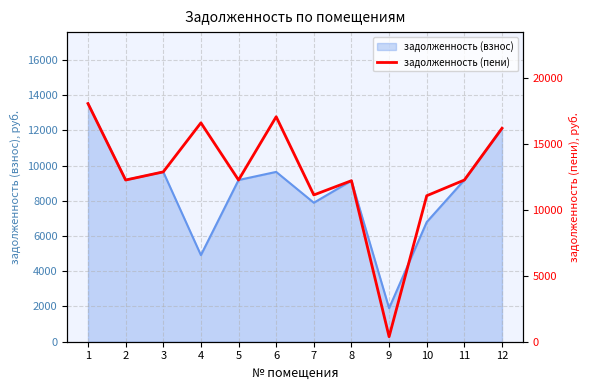

What is the difference between the values at 4 and 9?

16234.3